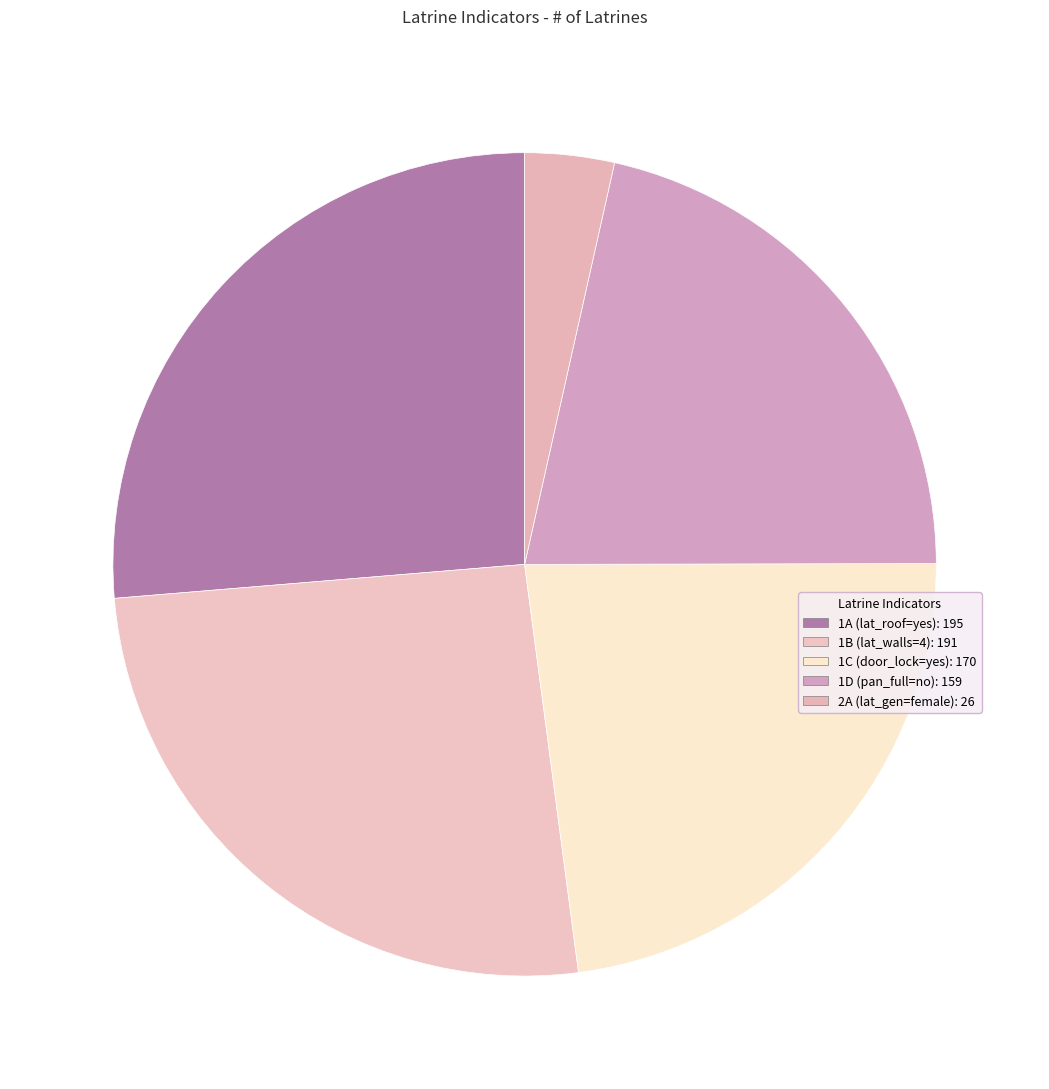

How many slices are in this pie chart?

5